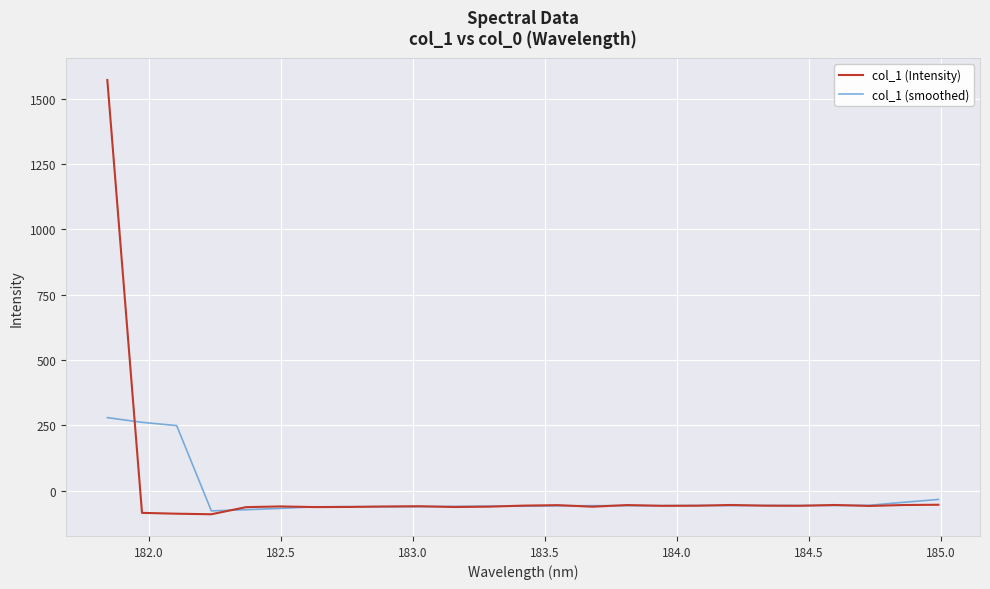

Count the number of data series in this chart.

2